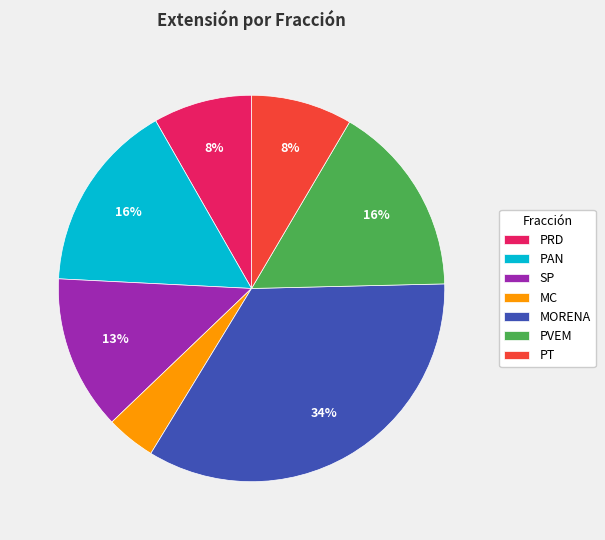

Is MC the majority of the pie?

No